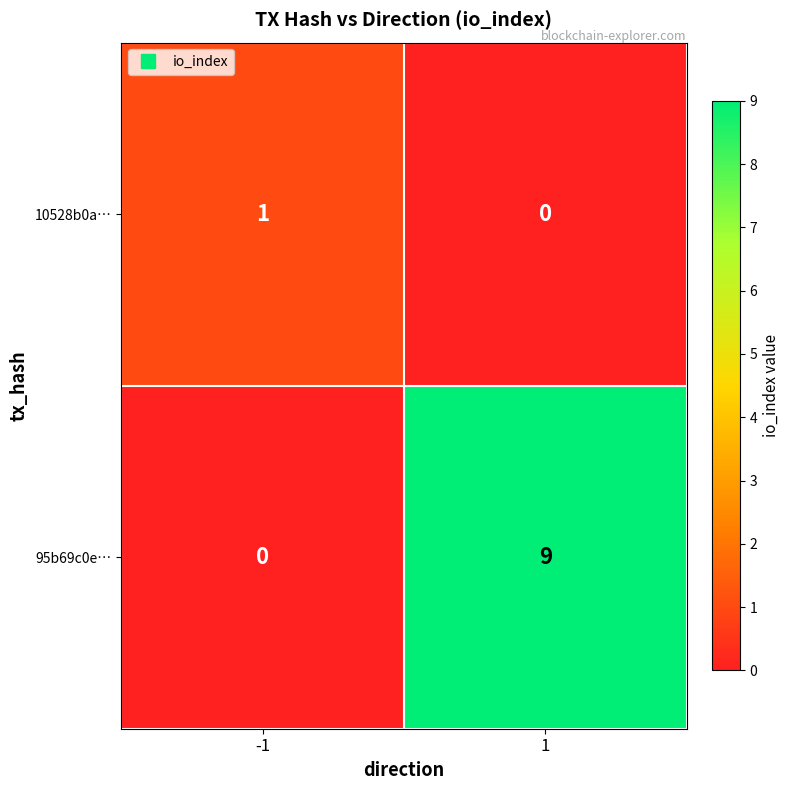

At how many categories does at least one series exceed 2?

1